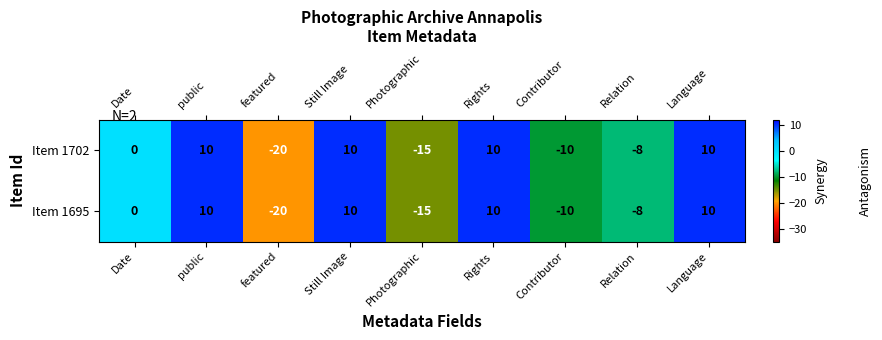

What is the total value across all series at Contributor?

-20